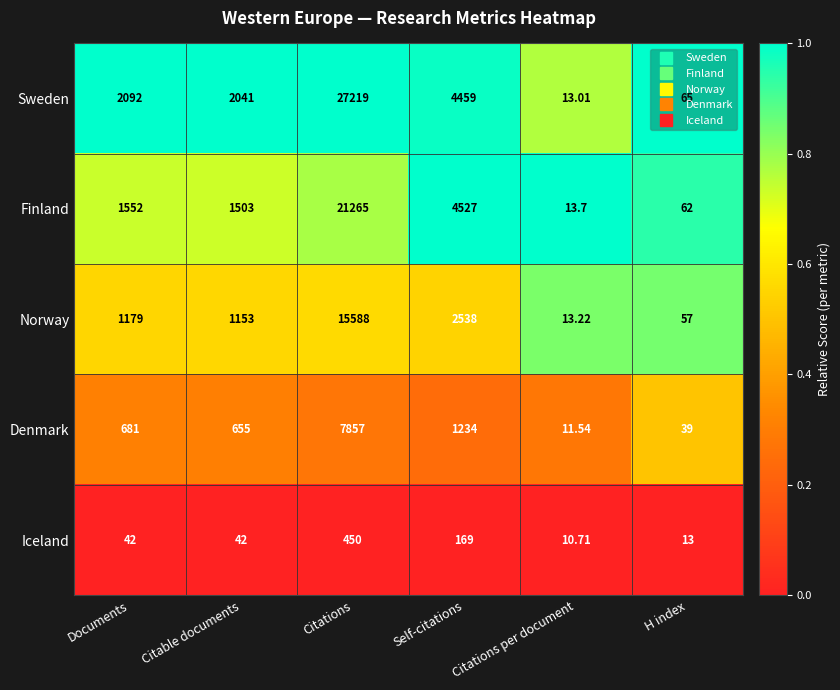

At which category does the chart reach its minimum across all series?

Citations per document